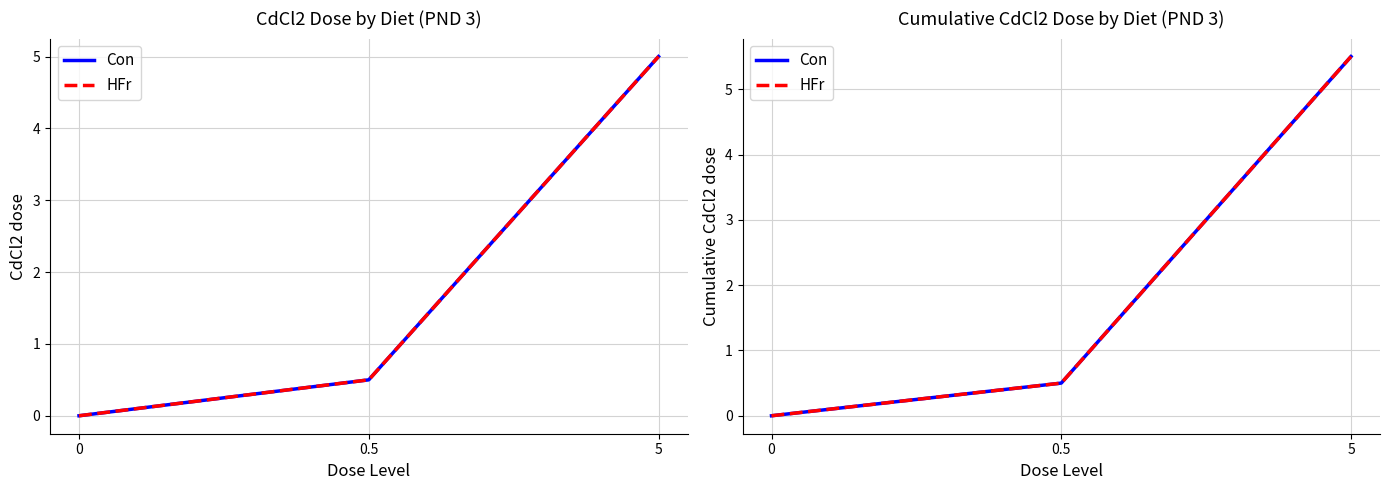

What is the total value across all series at 0.5?

1.0